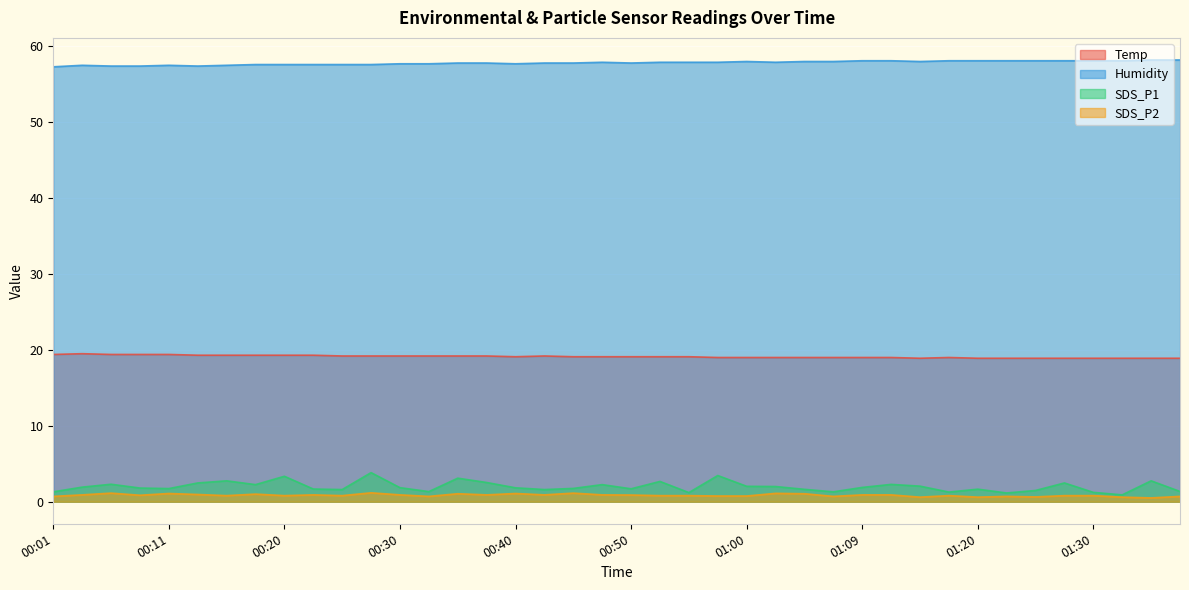

True or false: SDS_P1 has a value of 2.2 at 00:18.

True